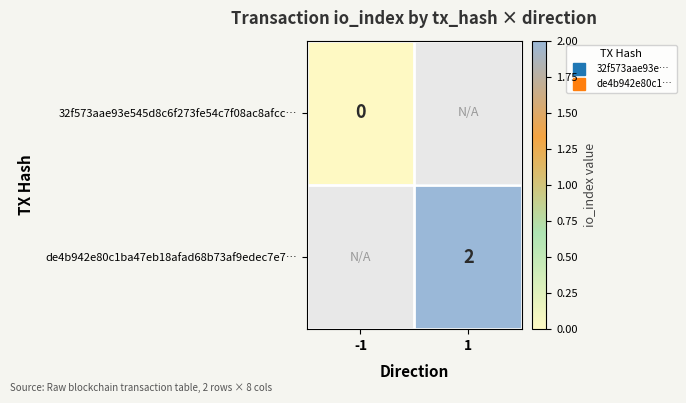

At which label is 32f573aae93e545d8c6f273fe54c7f08ac8afcc… closest to 0?

-1